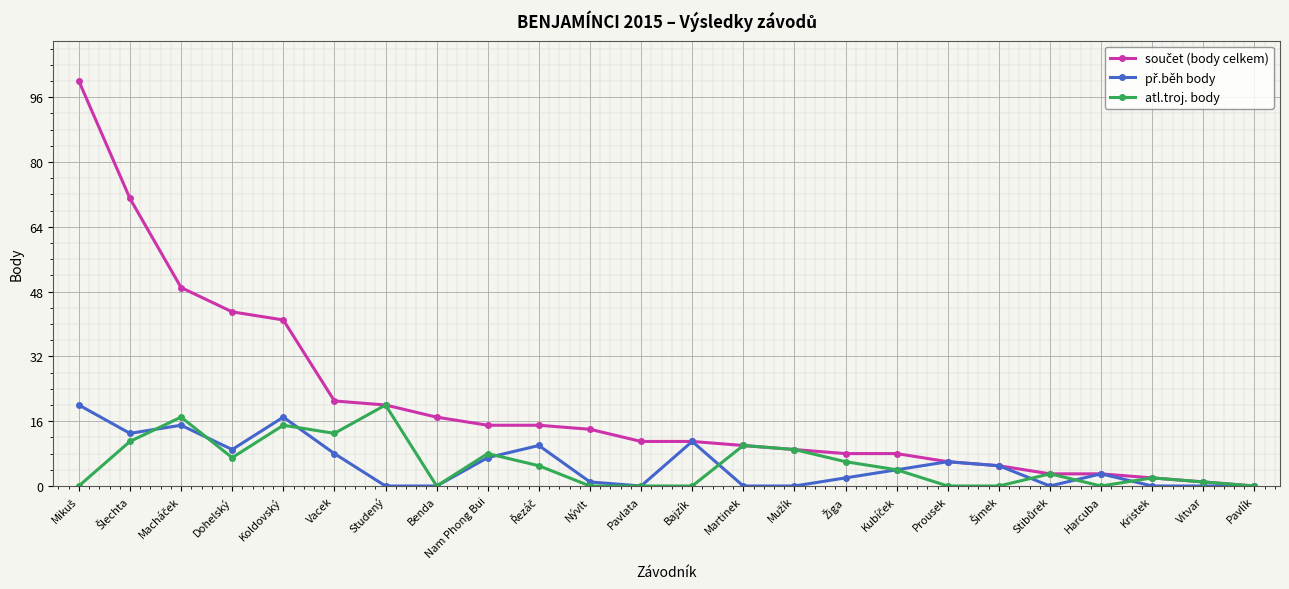

Which category has the highest value in the atl.troj. body series?

Studený